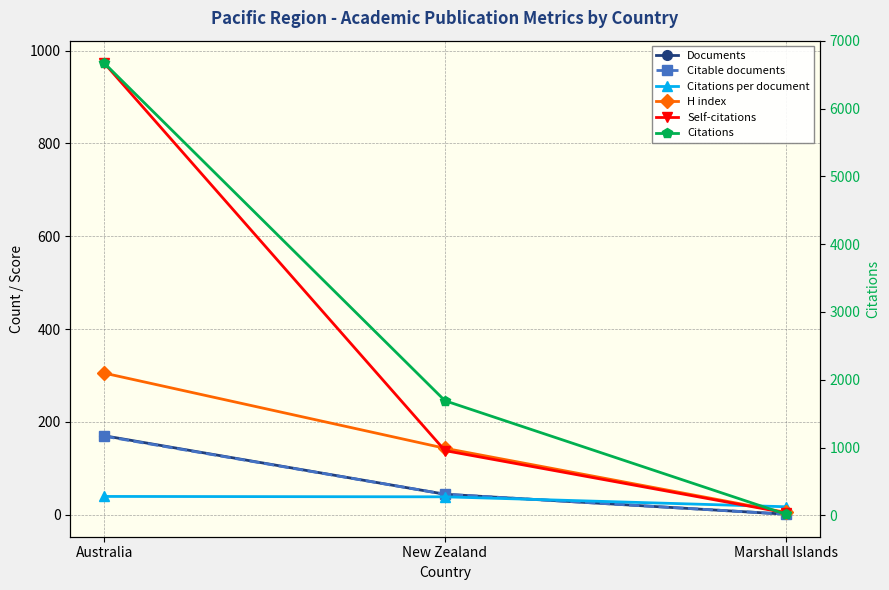

Rank the series at Marshall Islands from lowest to highest value.

Documents, Citable documents, Self-citations, H index, Citations per document, Citations